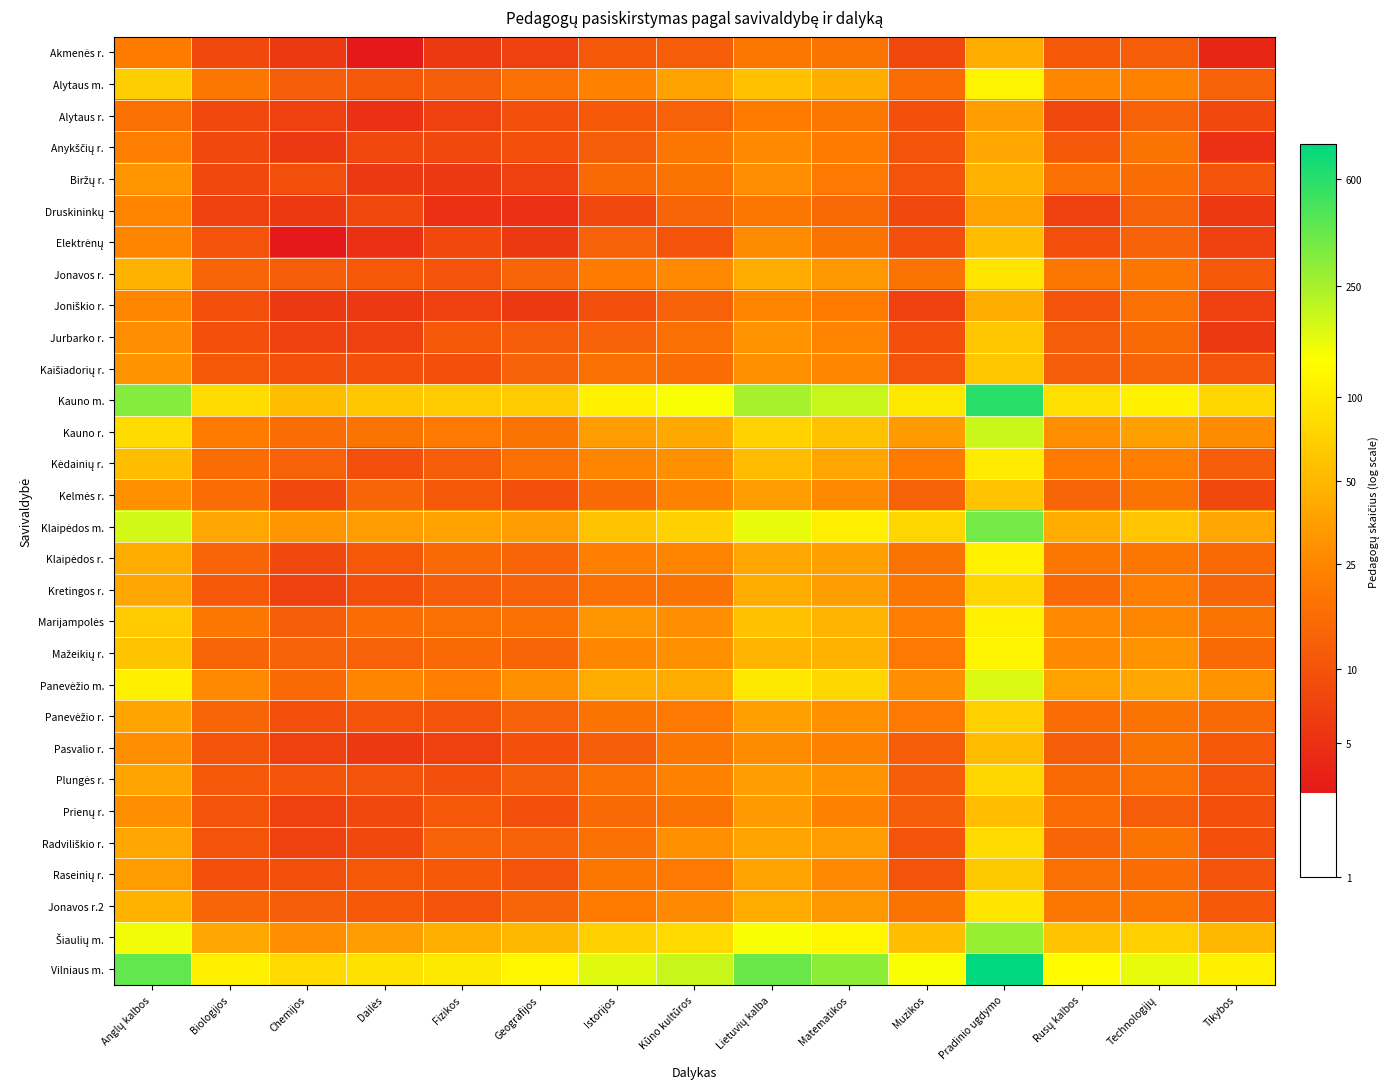

How many series are shown in this chart?

30